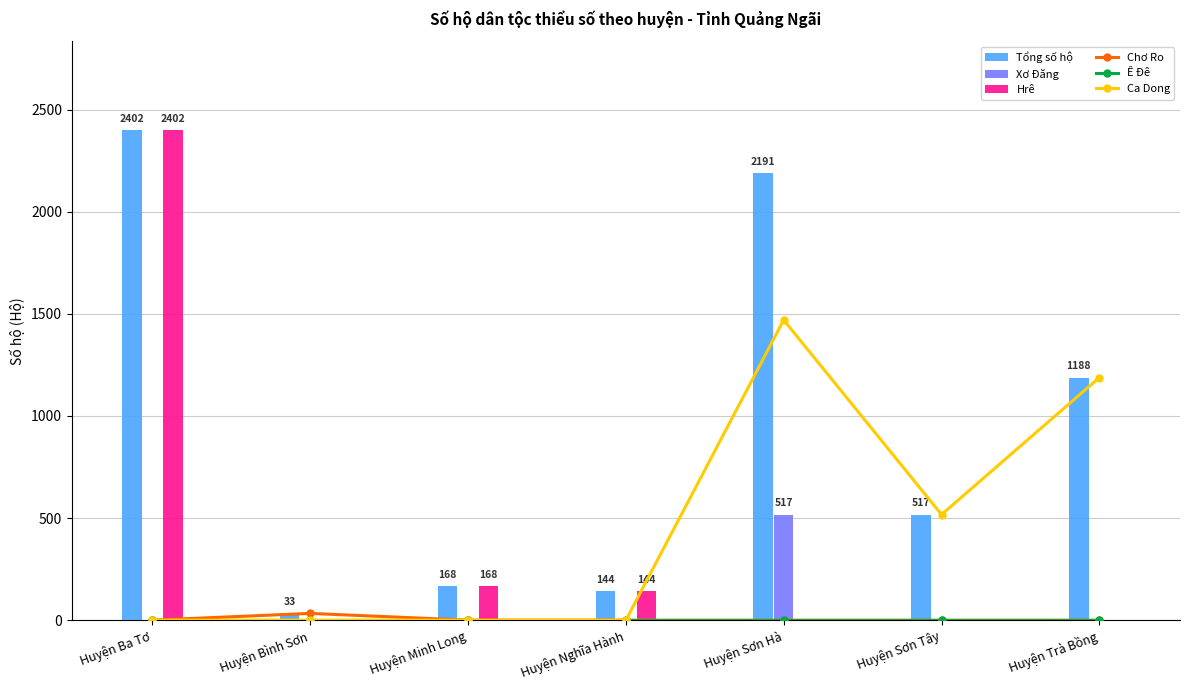

Rank the categories by Tổng số hộ value from highest to lowest.

Huyện Ba Tơ, Huyện Sơn Hà, Huyện Trà Bồng, Huyện Sơn Tây, Huyện Minh Long, Huyện Nghĩa Hành, Huyện Bình Sơn